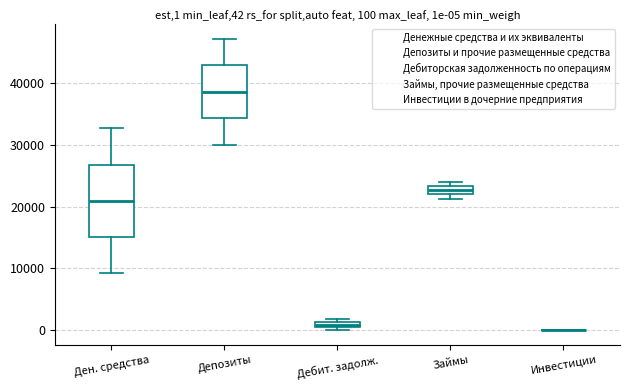

Comparing the boxes themselves (not the whiskers), which one is the tallest?

Ден. средства